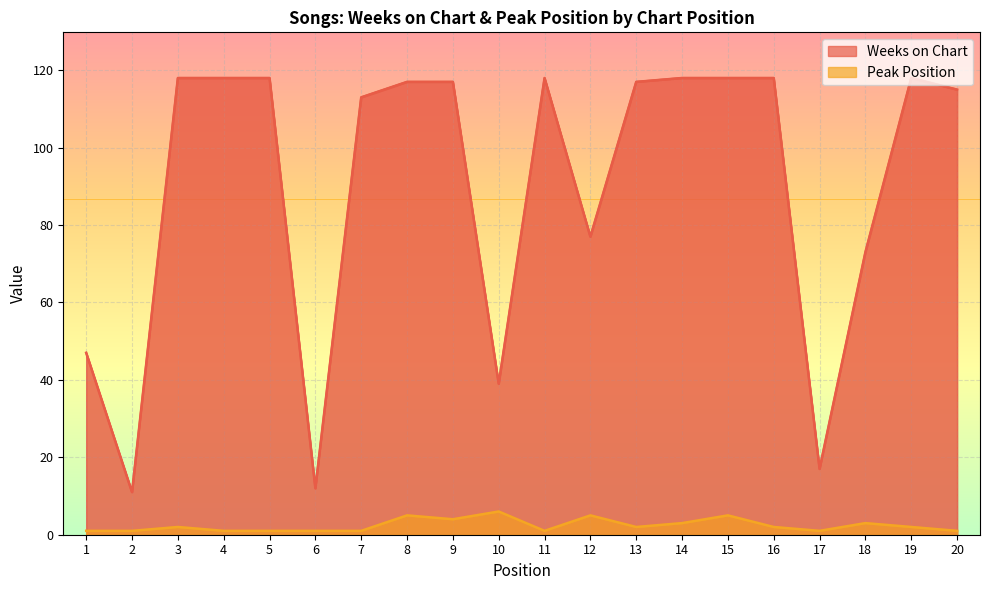

Reading left to right, transcribe all the data shown in this chart.

Weeks on Chart: 1=47	2=11	3=118	4=118	5=118	6=12	7=113	8=117	9=117	10=39	11=118	12=77	13=117	14=118	15=118	16=118	17=17	18=73	19=118	20=115
Peak Position: 1=1	2=1	3=2	4=1	5=1	6=1	7=1	8=5	9=4	10=6	11=1	12=5	13=2	14=3	15=5	16=2	17=1	18=3	19=2	20=1